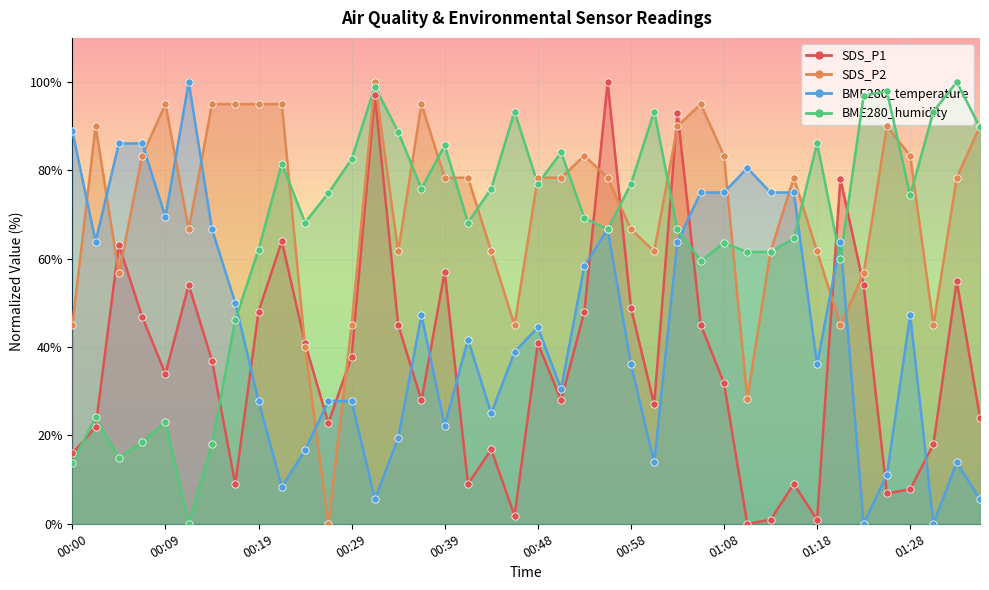

At how many categories does at least one series exceed 6?

40